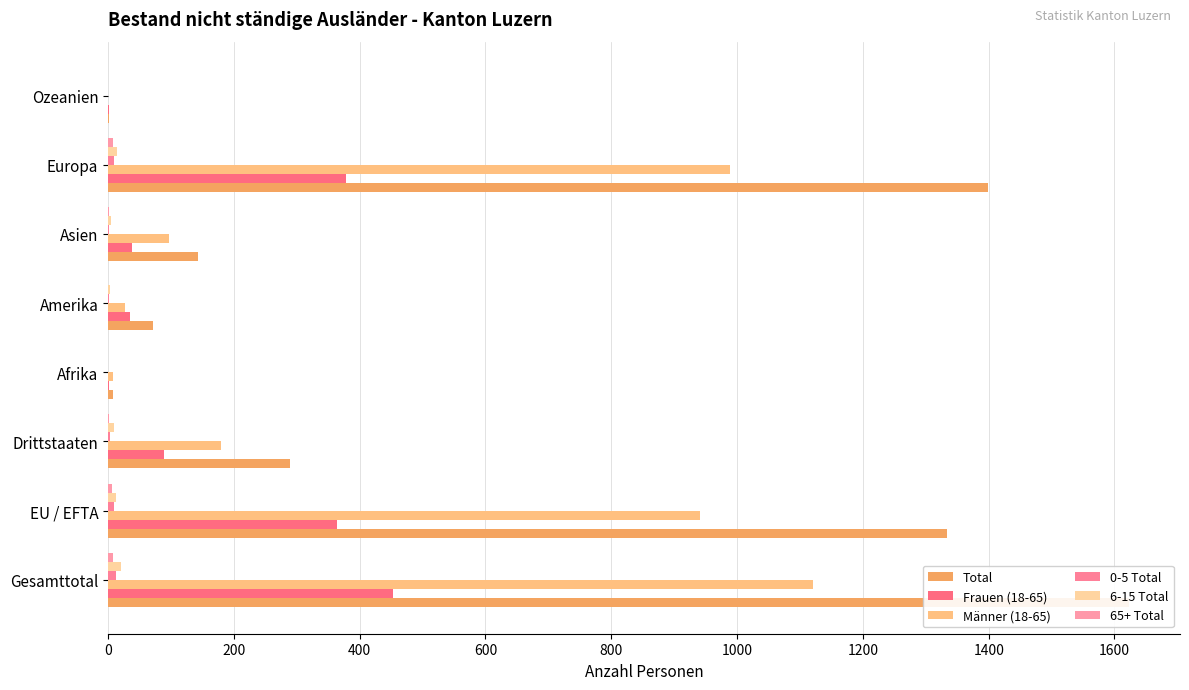

Which series has the widest spread of values?

Total